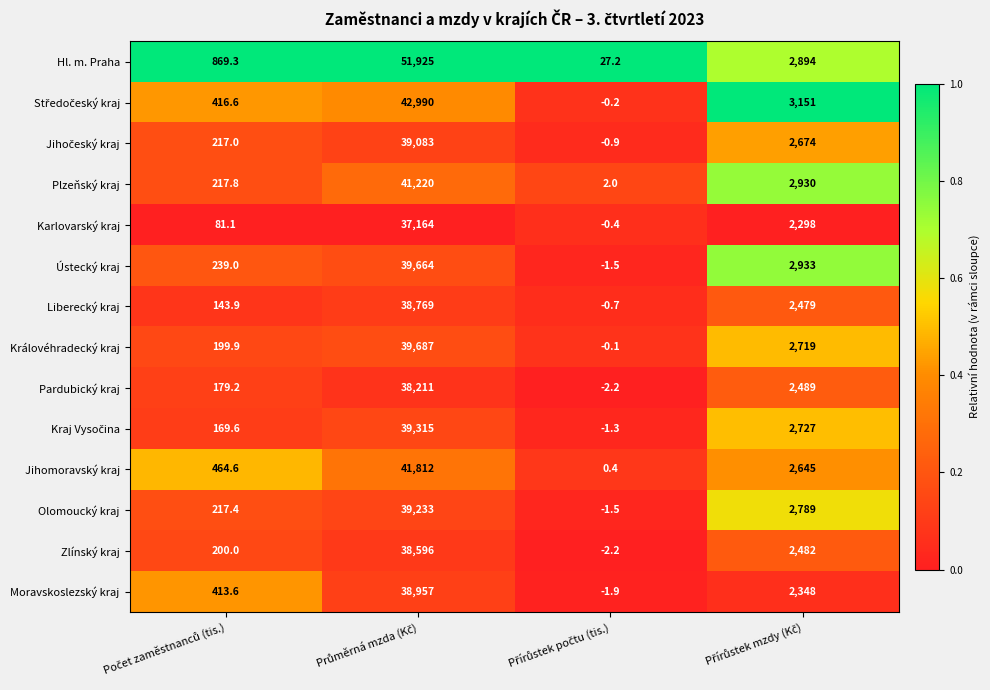

Which series has the largest total across all categories?

Hl. m. Praha